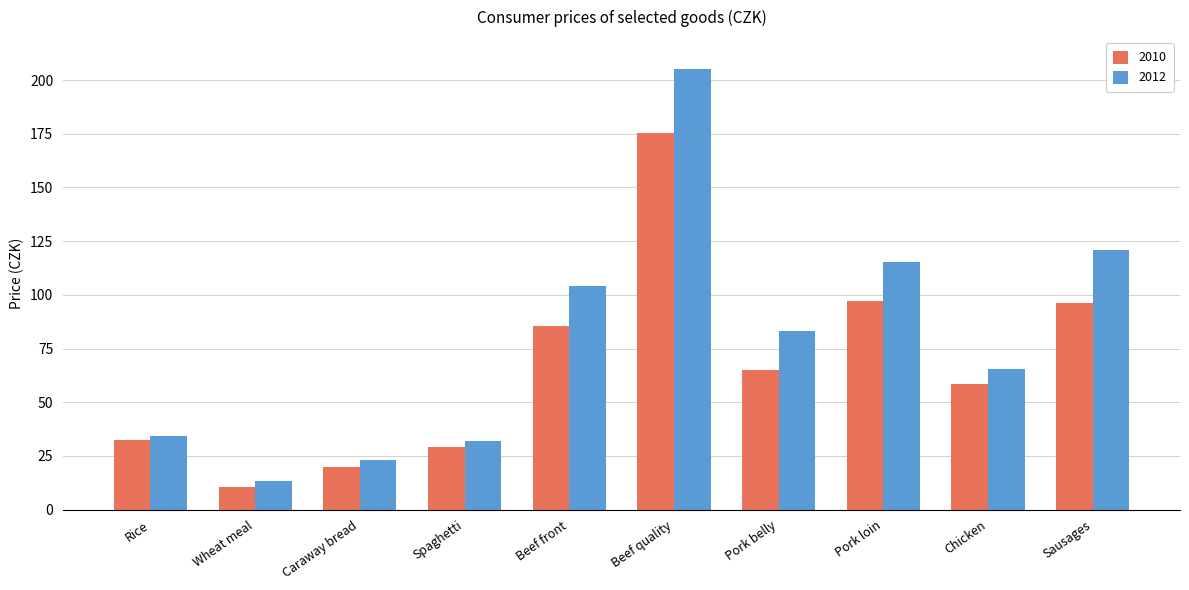

Which series has the widest spread of values?

2012